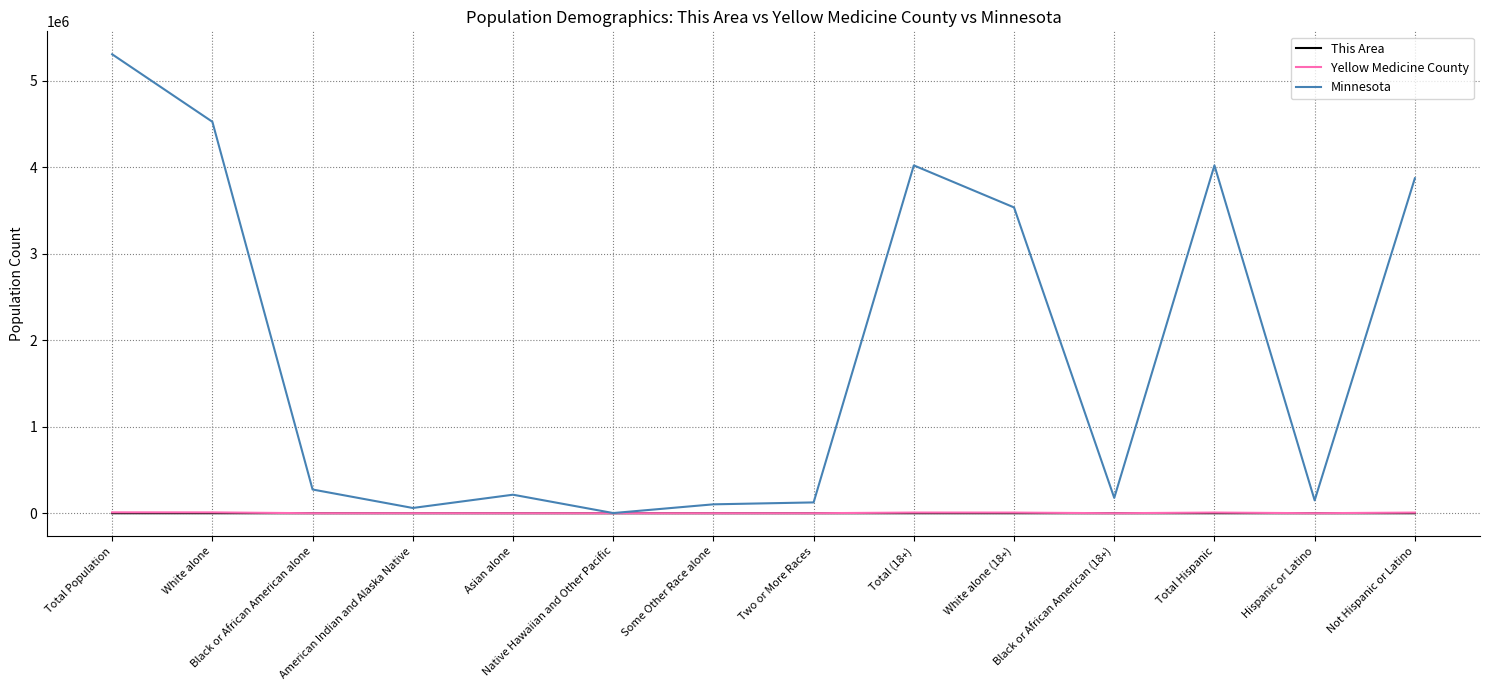

Which series has the largest total across all categories?

Minnesota